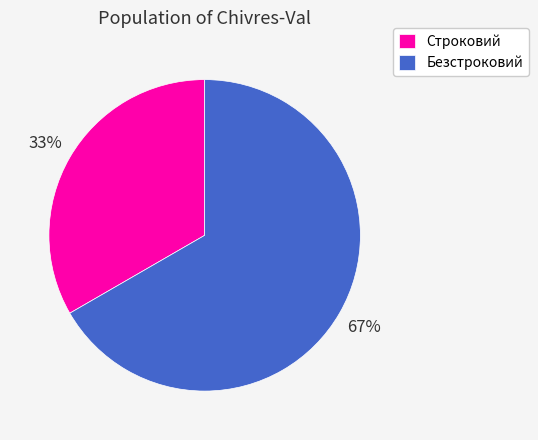

True or false: Строковий accounts for 47% of the total.

False